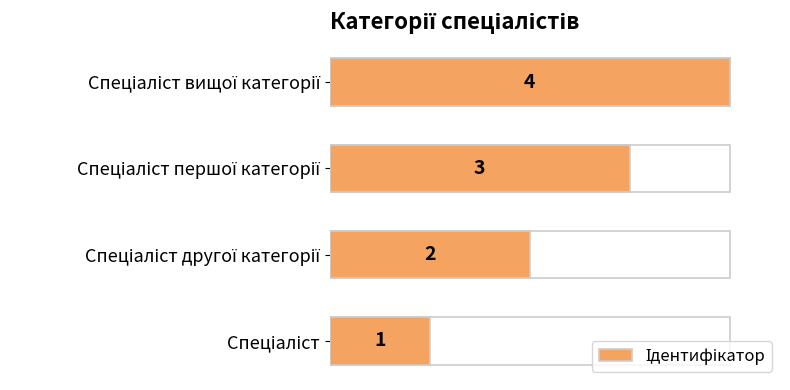

Between Спеціаліст другої категорії and Спеціаліст, which is larger?

Спеціаліст другої категорії